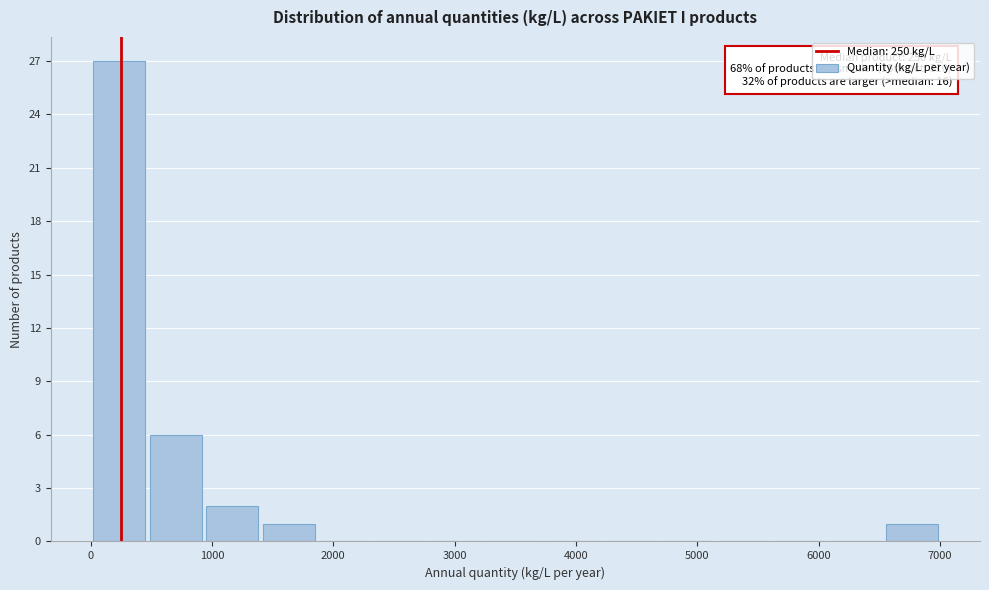

Which range on the x-axis has the tallest bar?

0 to 500